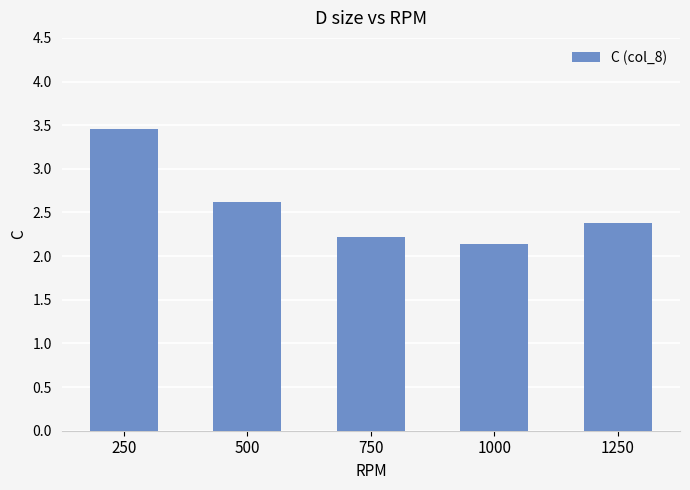

What is the sum of the values at 1250 and 500?

5.0